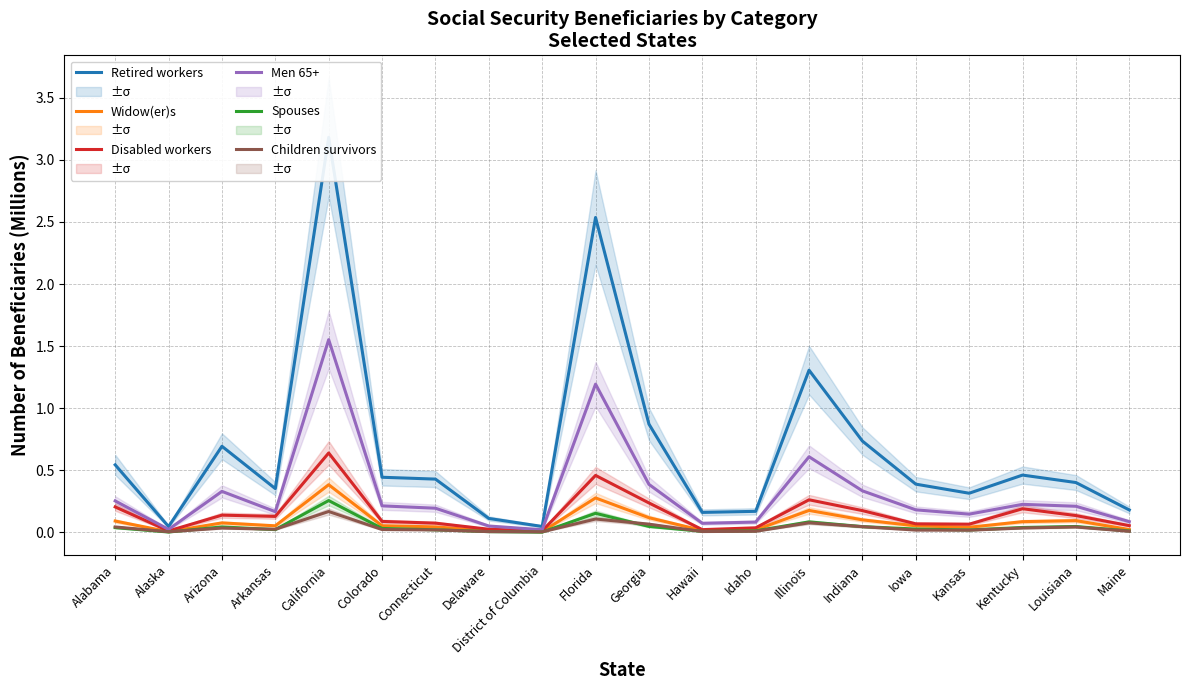

Which has a higher value, Colorado or Illinois?

Illinois